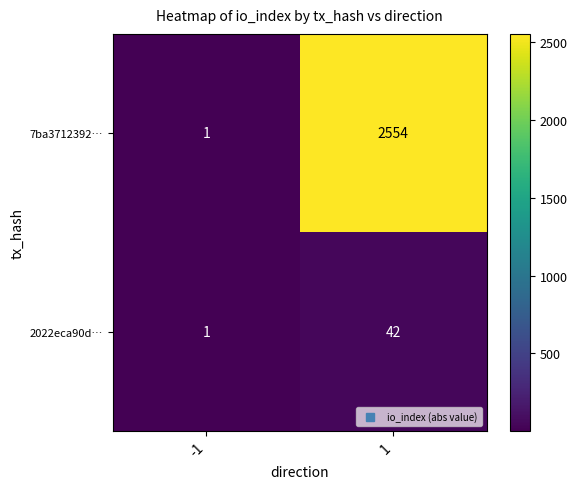

What is the greatest value displayed?

2554